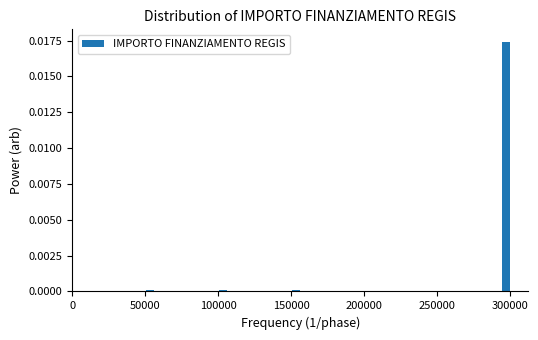

Read against the x-axis, roughly where is the centre of the tallest bar?

295000